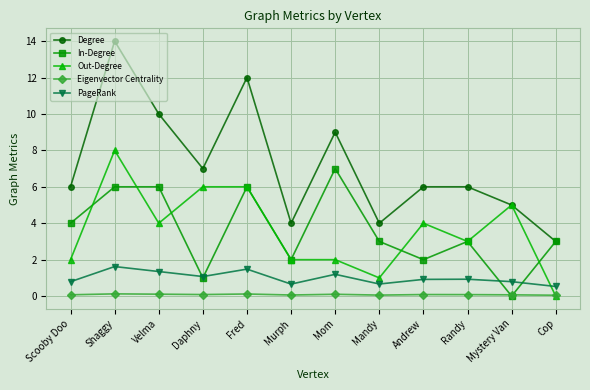

How many data points does each series have?

12